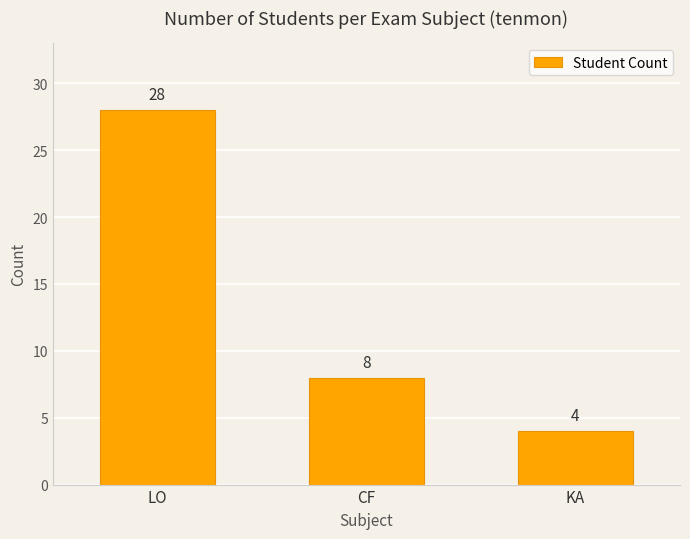

Count the number of data series in this chart.

1